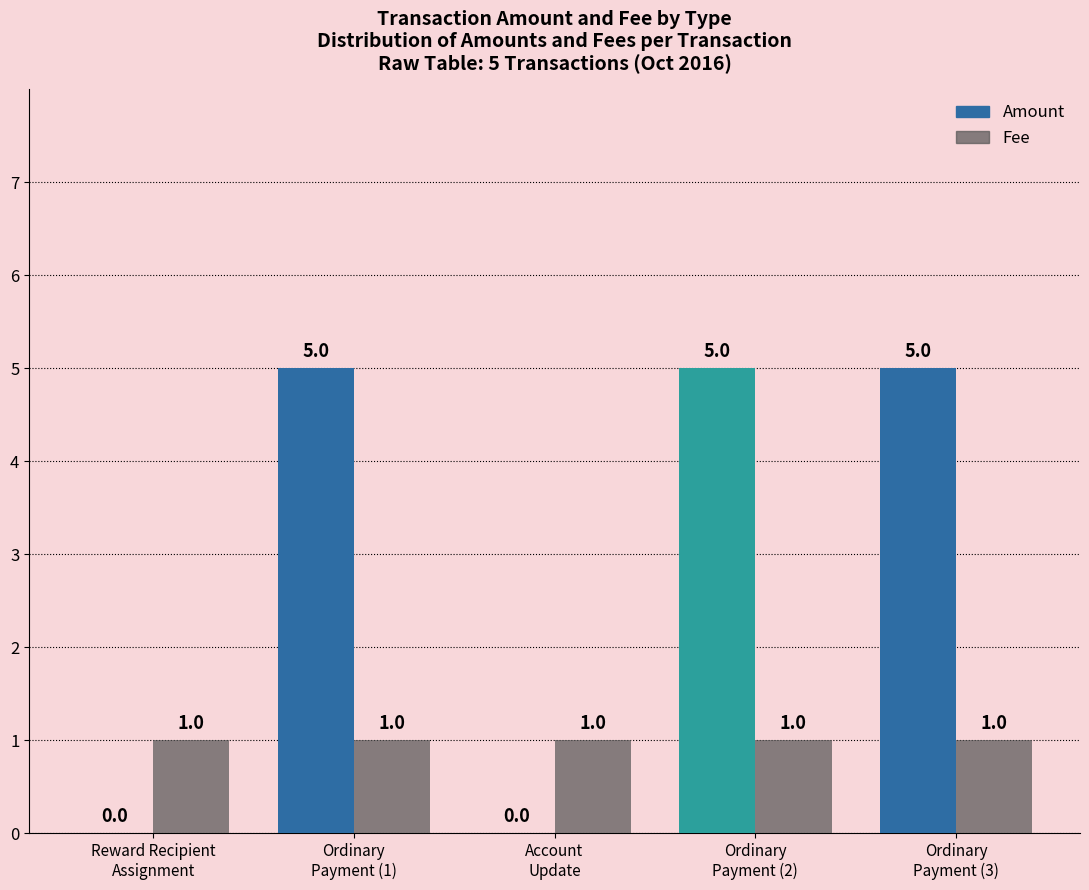

Which series has the largest range (max minus min)?

Amount